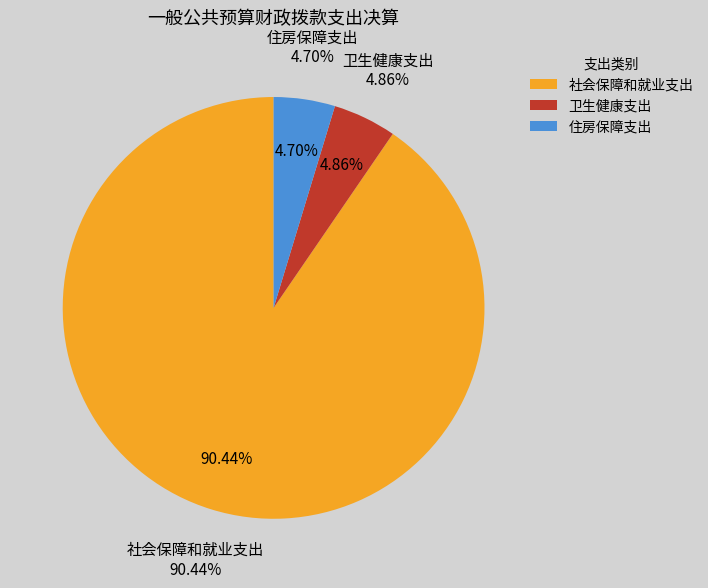

Count the number of slices in the pie.

3